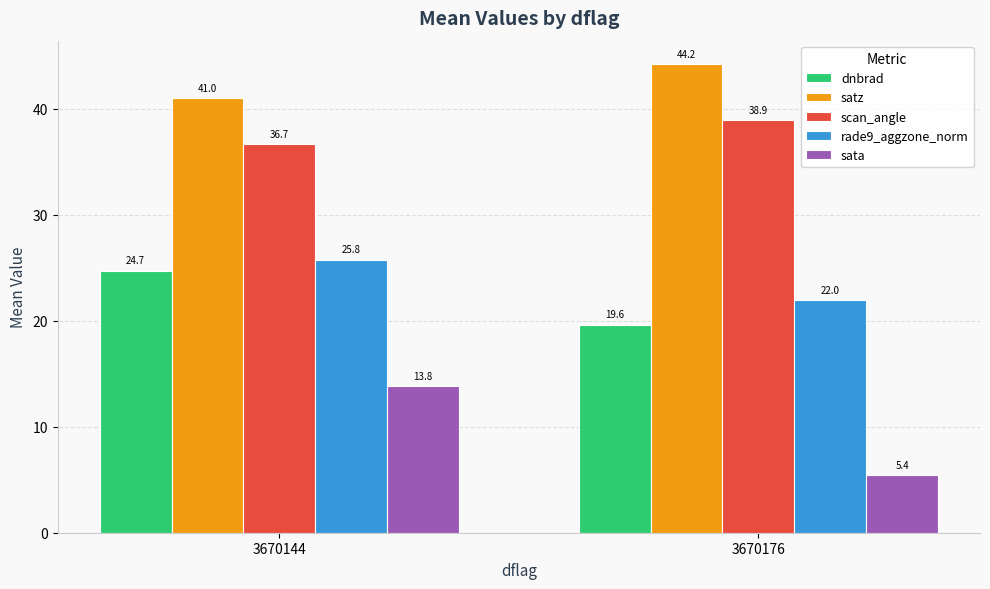

What is the spread (max minus min) of values at 3670176?

38.8